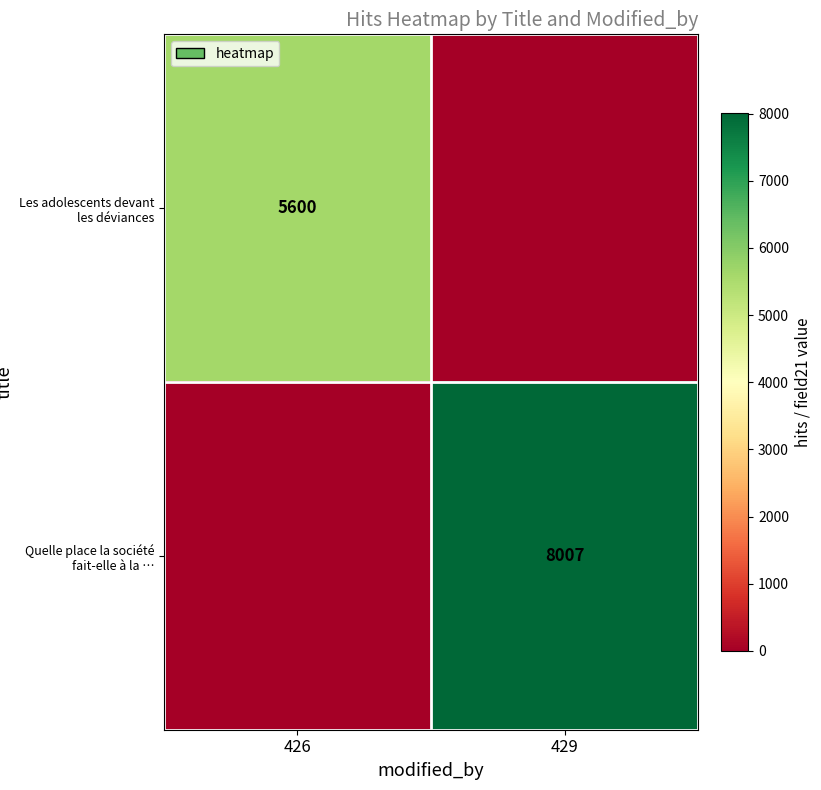

Is the value of Quelle place la société fait-elle à la … at 429 greater than the value of Les adolescents devant les déviances at 426?

Yes